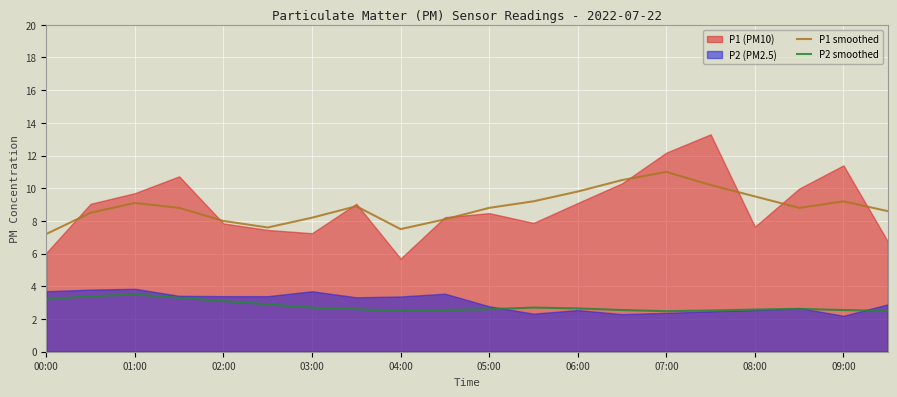

How many interior local peaks does the P2 smoothed series have?

3